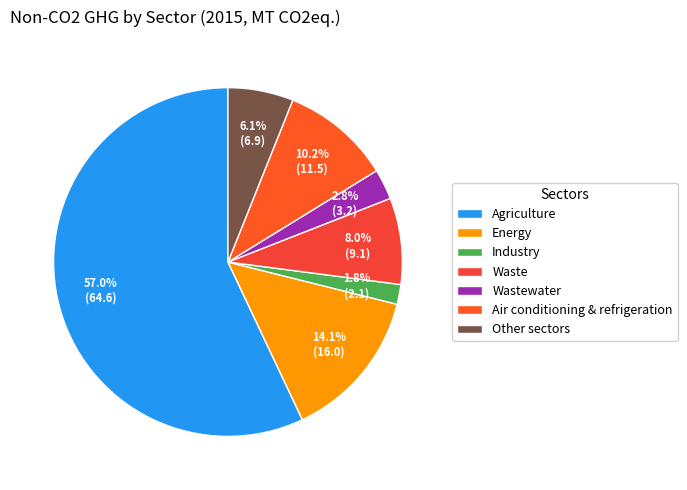

How many segments does this pie chart have?

7